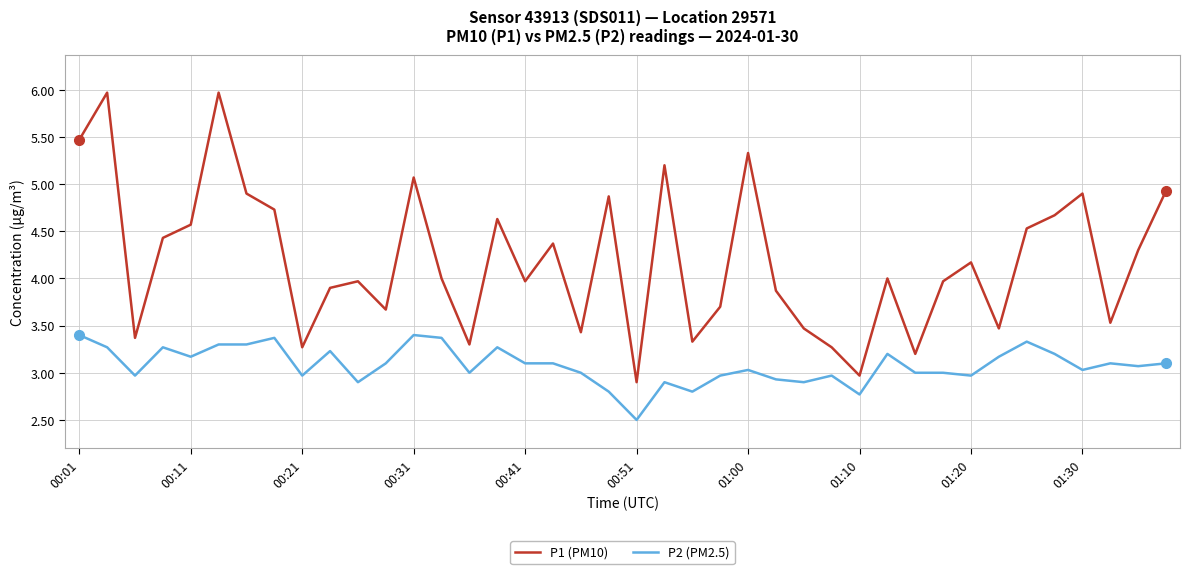

True or false: P1 (PM10) and P2 (PM2.5) cross at least once.

False